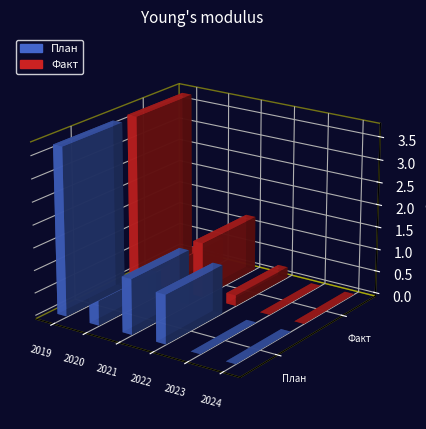

Which category has the lowest value in the Факт series?

2023